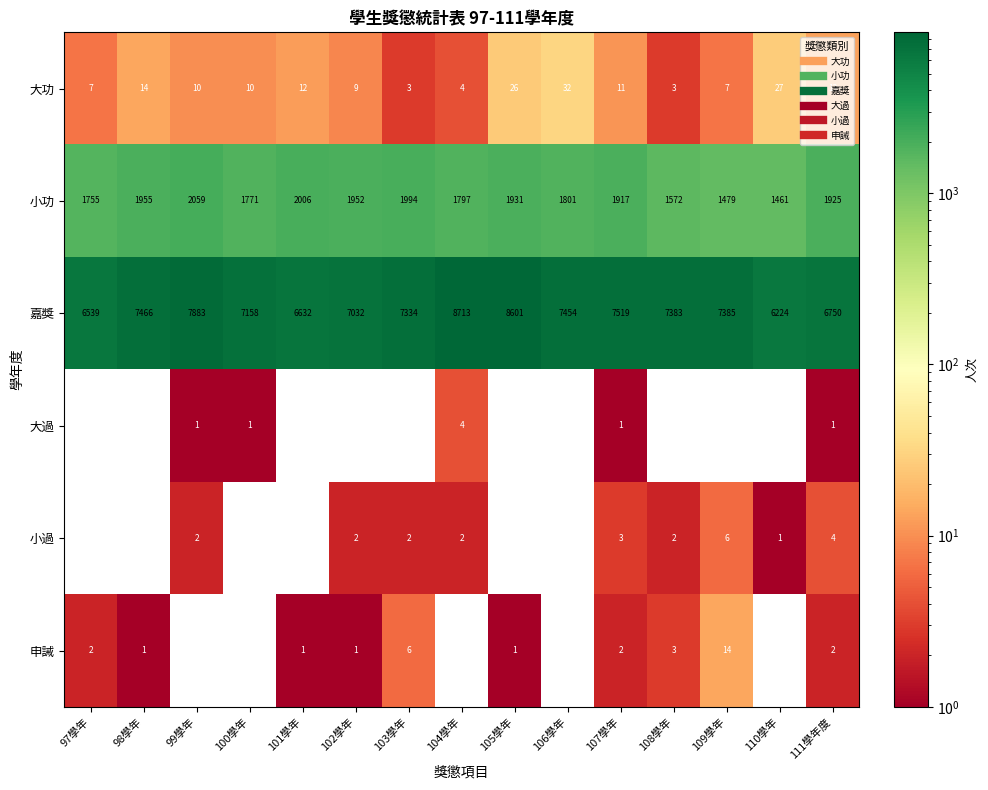

Which category has the highest value across all series?

104學年